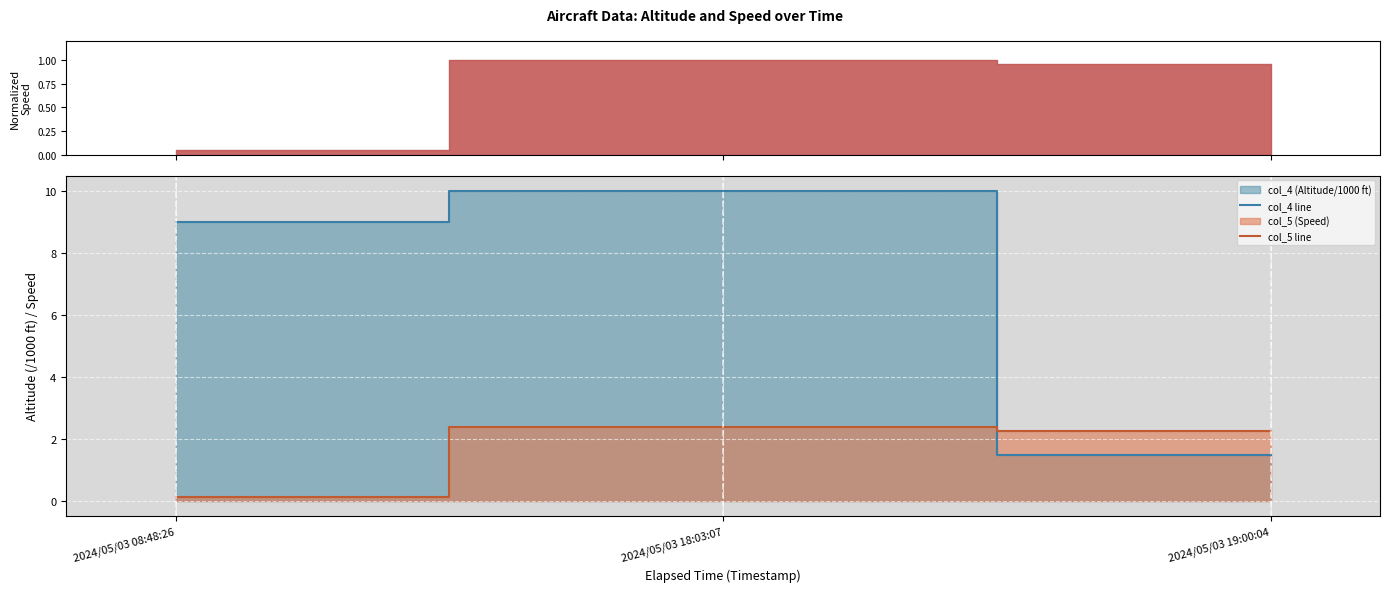

At which category is the sum across all series the highest?

2024/05/03 18:03:07